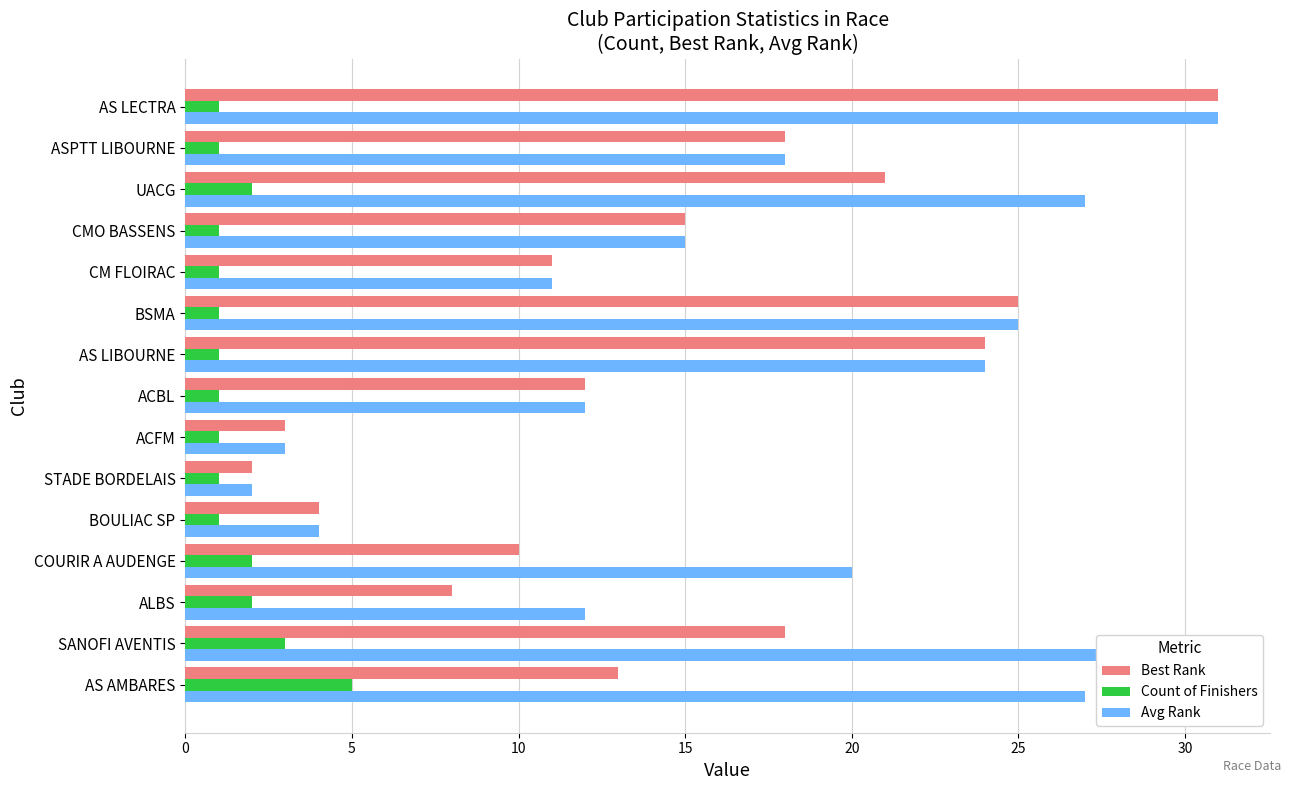

List the series in order of their overall mean, lowest first.

Count of Finishers, Best Rank, Avg Rank